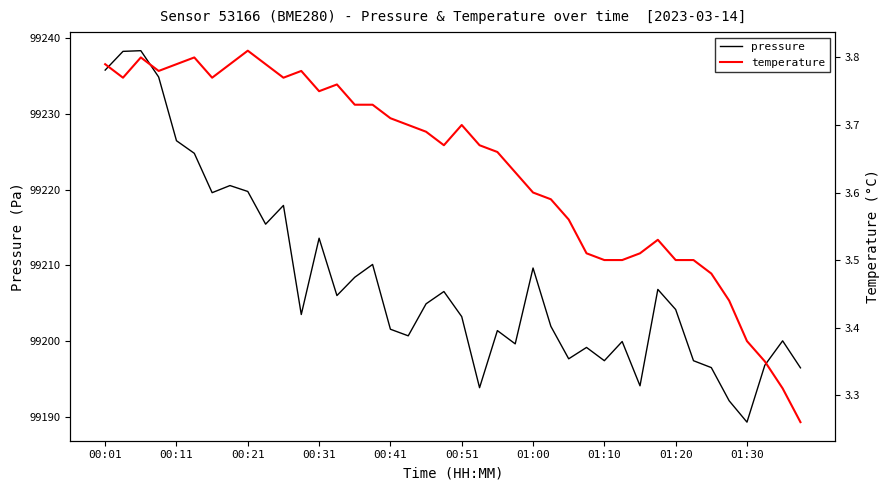

What is the spread (max minus min) of values at 19?

99202.9